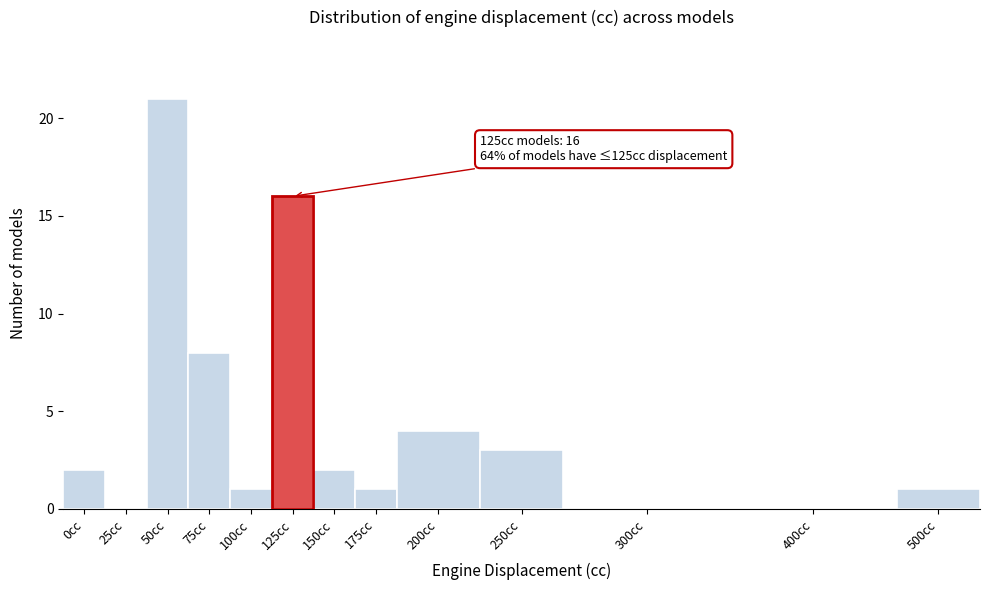

Reading left to right, extract all data points from this chart.

0cc=2	25cc=0	50cc=21	75cc=8	100cc=1	125cc=16	150cc=2	175cc=1	200cc=4	250cc=3	300cc=0	400cc=0	500cc=1